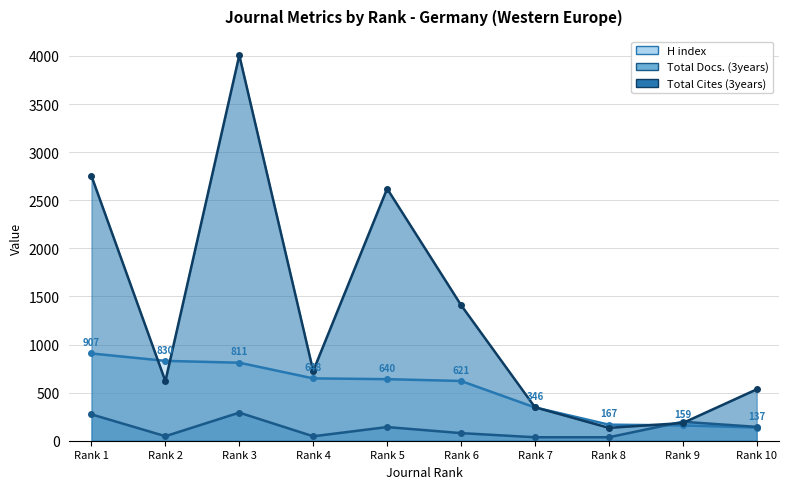

Rank the series by their average value, from lowest to highest.

Total Docs. (3years), H index, Total Cites (3years)